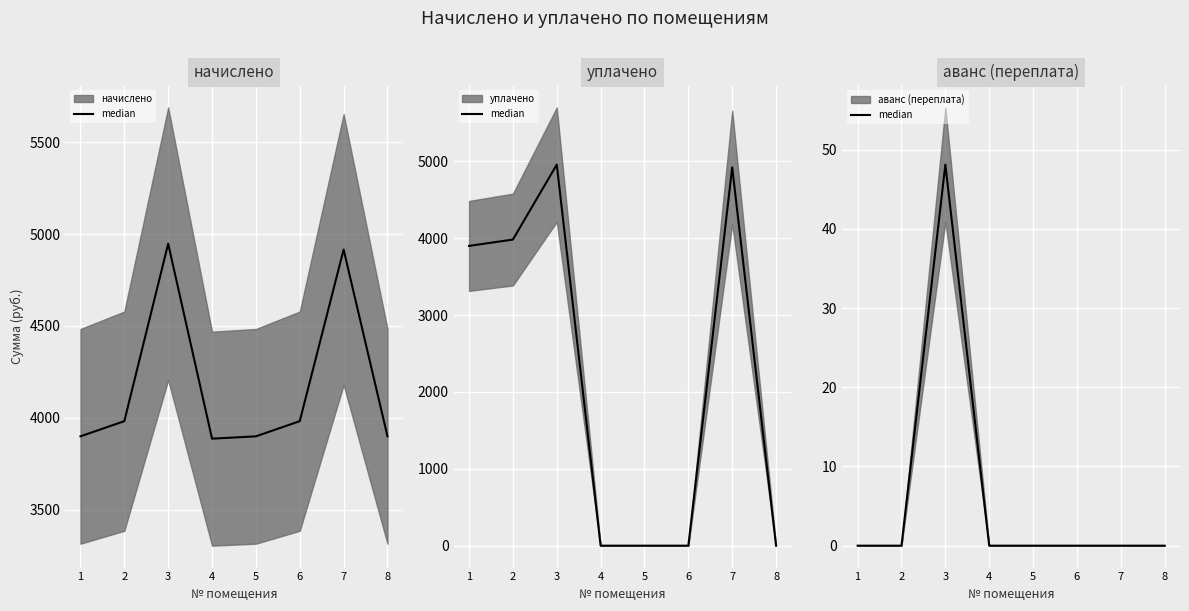

True or false: начислено (median) and аванс (переплата) (median) intersect in this chart.

False